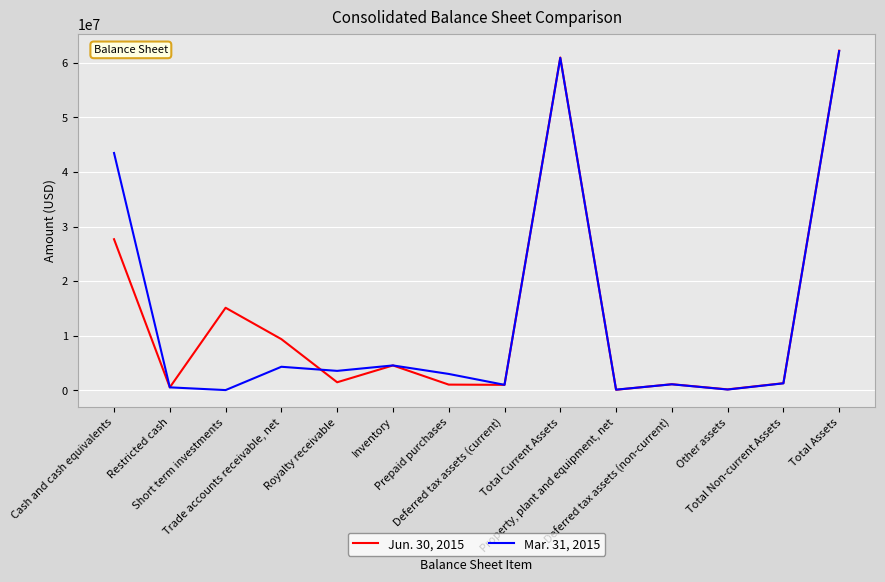

Which series changed the most between Short term investments and Royalty receivable?

Jun. 30, 2015